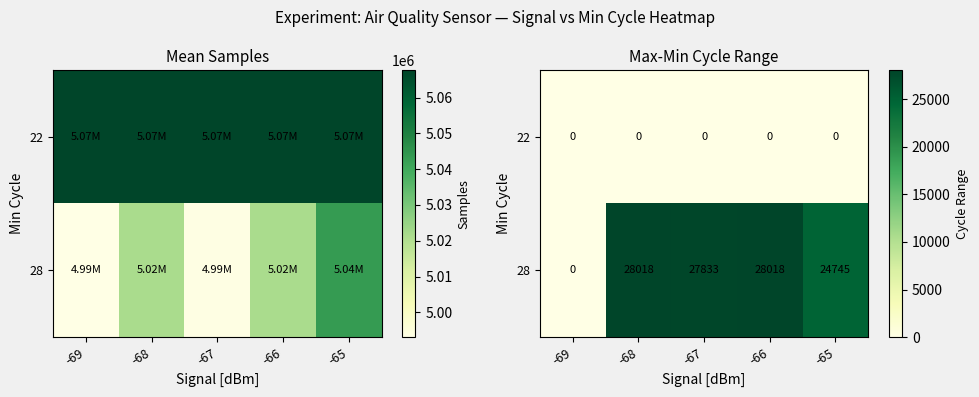

What is the difference between the maximum and minimum values in the 28 series?

28018